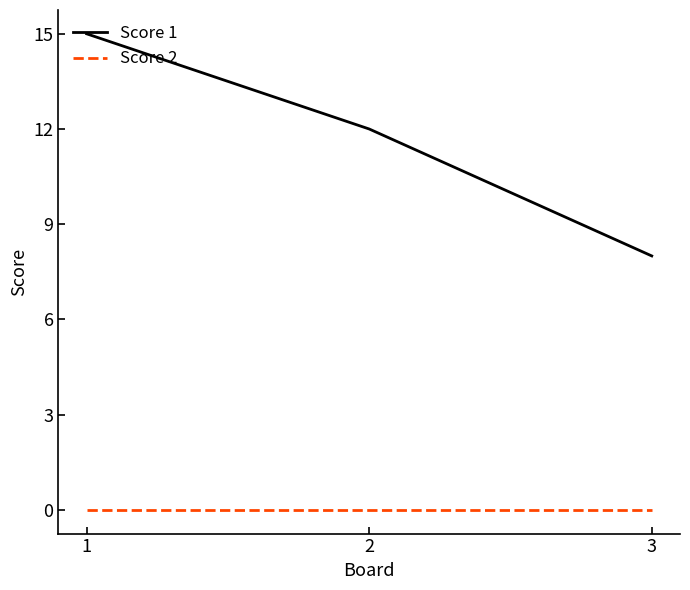

What is the lowest value of the Score 1 series?

8